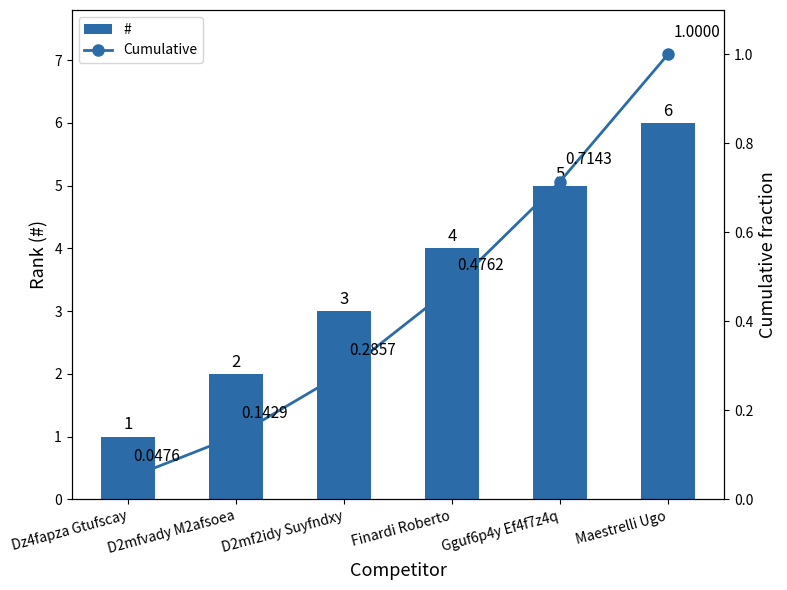

Is the value of Cumulative at D2mfvady M2afsoea greater than the value of # at D2mfvady M2afsoea?

No